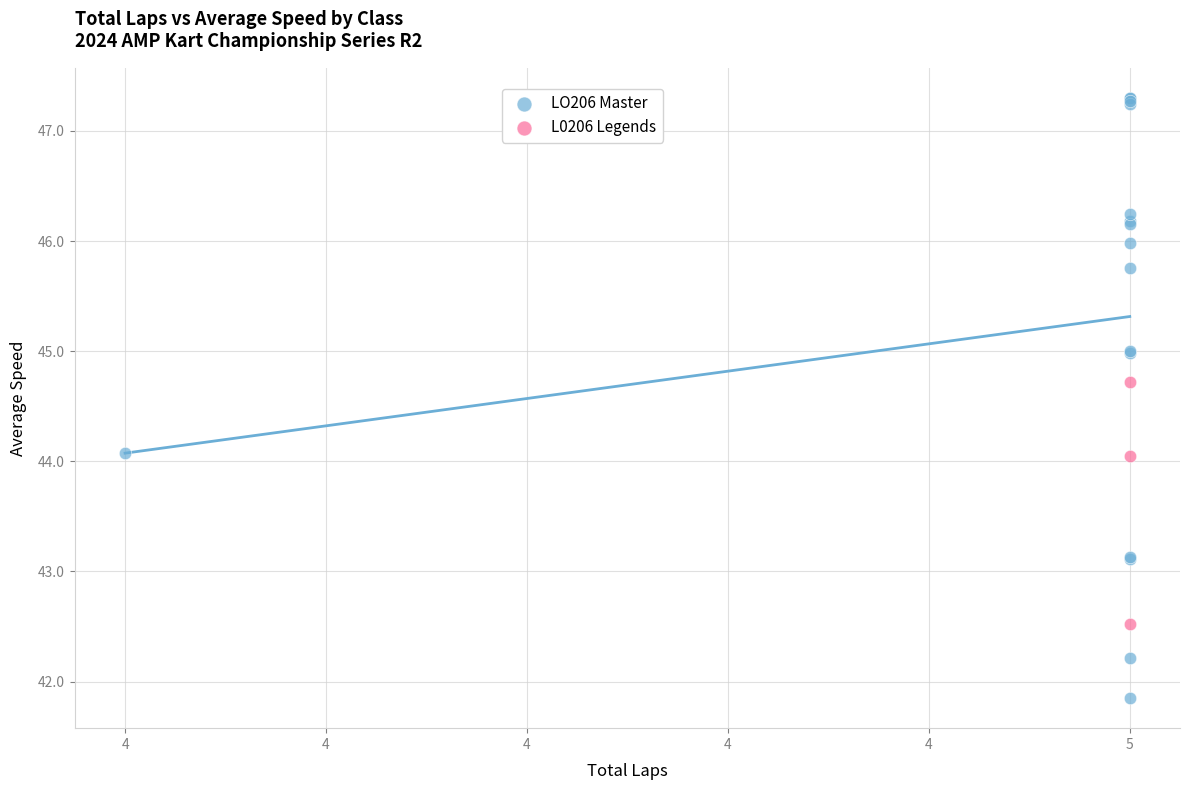

Which series has the widest spread of Y values?

LO206 Master